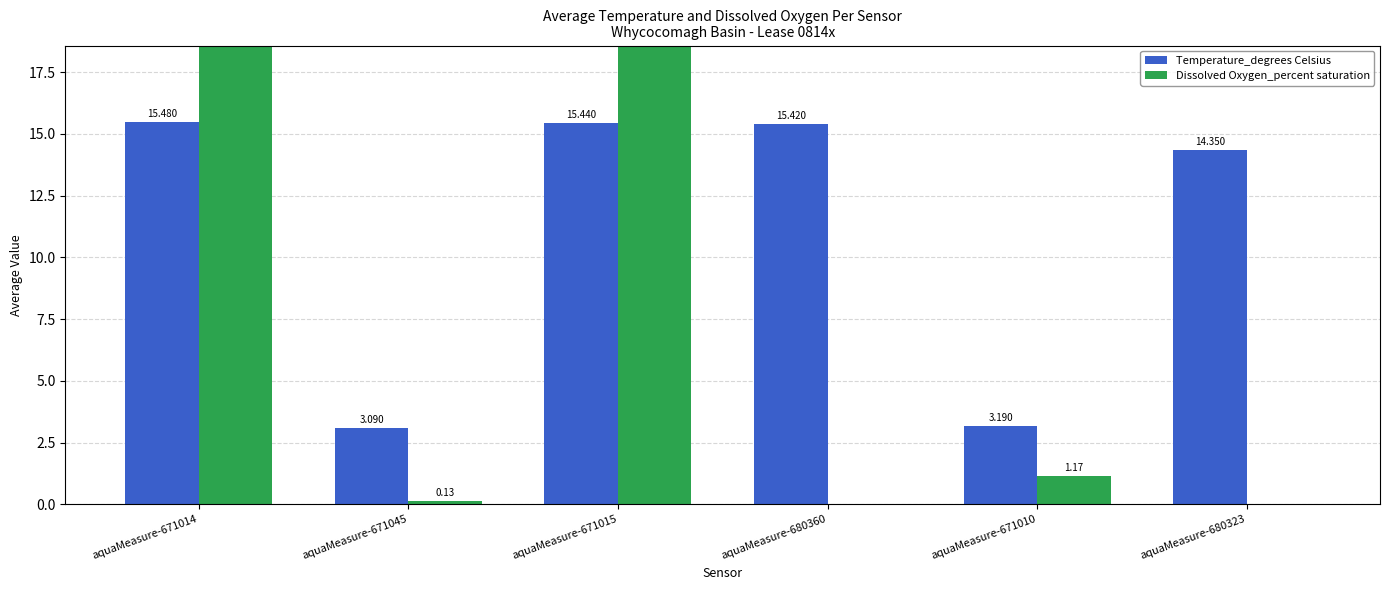

At how many categories does at least one series exceed 92?

2